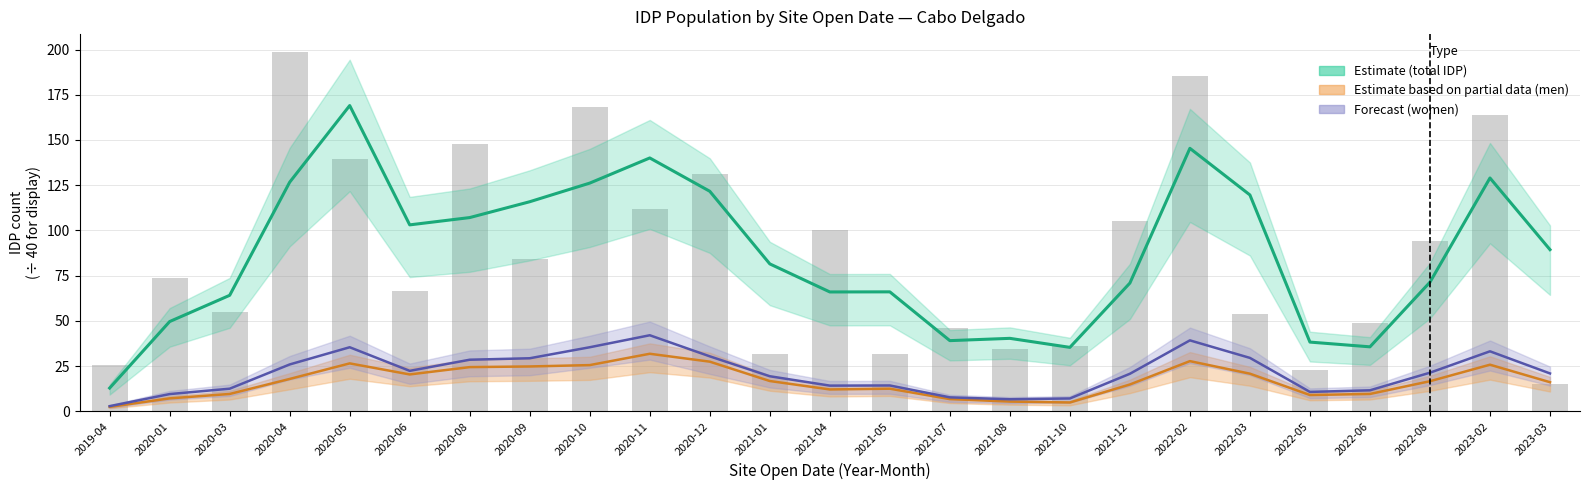

Rank the categories by value from highest to lowest.

2020-04, 2022-02, 2020-10, 2023-02, 2020-08, 2020-05, 2020-12, 2020-11, 2021-12, 2021-04, 2022-08, 2020-09, 2020-01, 2020-06, 2020-03, 2022-03, 2022-06, 2021-07, 2021-10, 2021-08, 2021-05, 2021-01, 2019-04, 2022-05, 2023-03